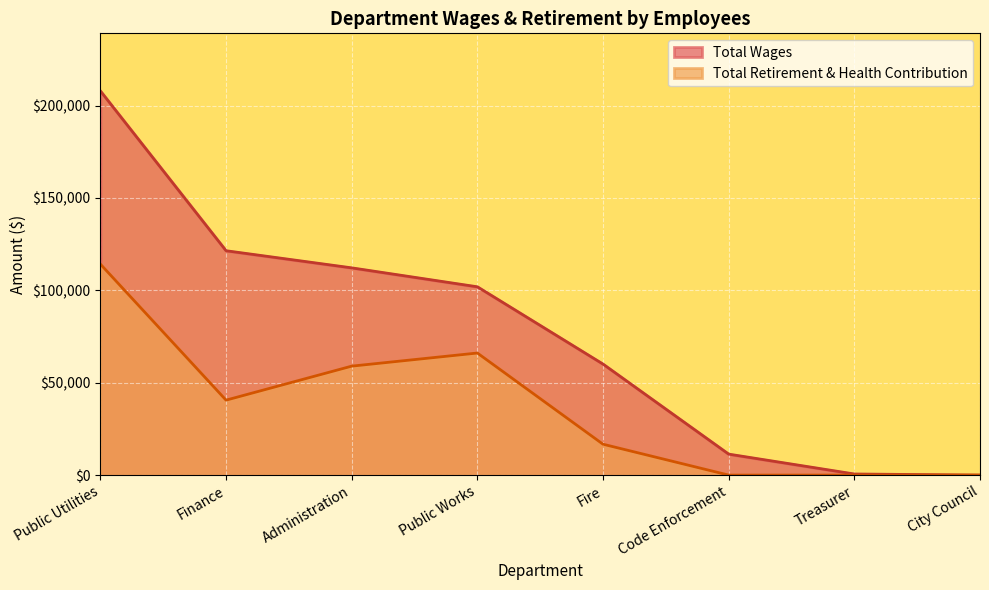

What position from the right is Public Works?

5